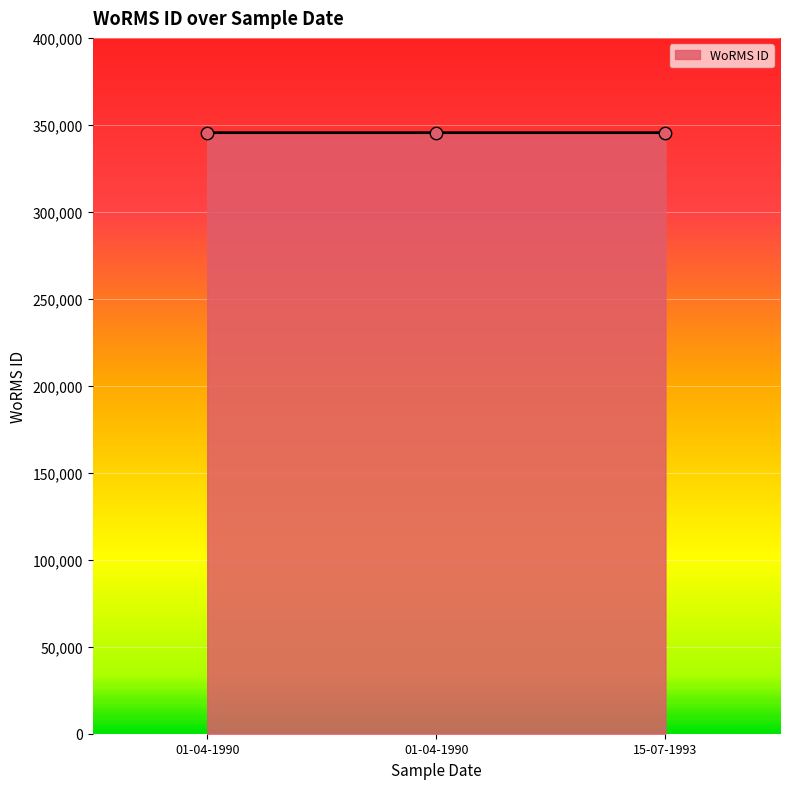

What is the change in value from 01-04-1990 to 15-07-1993?

-1